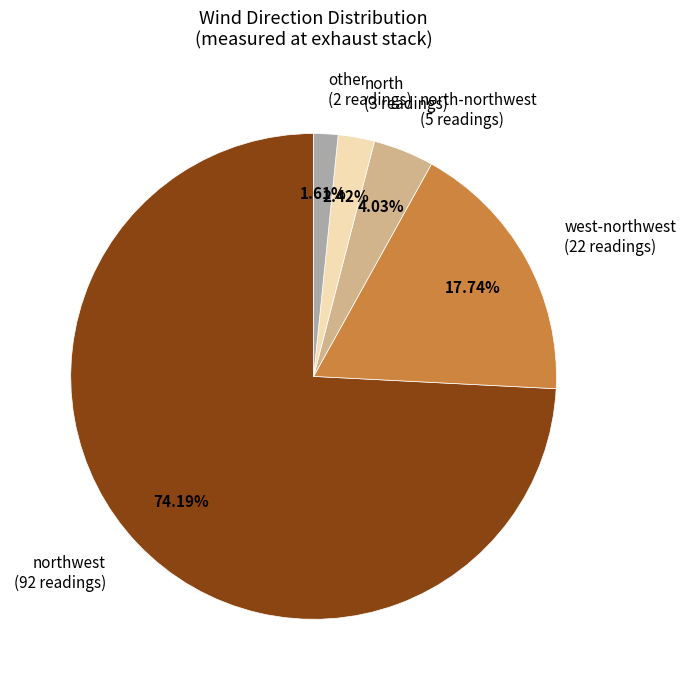

True or false: northwest accounts for 74% of the total.

True